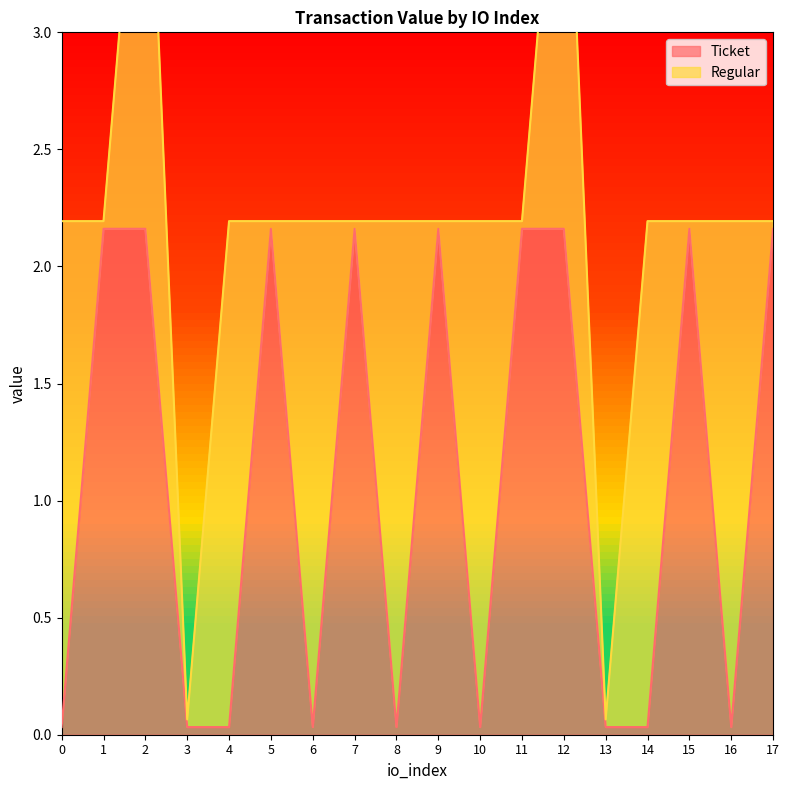

Between 2 and 16, which is larger?

2